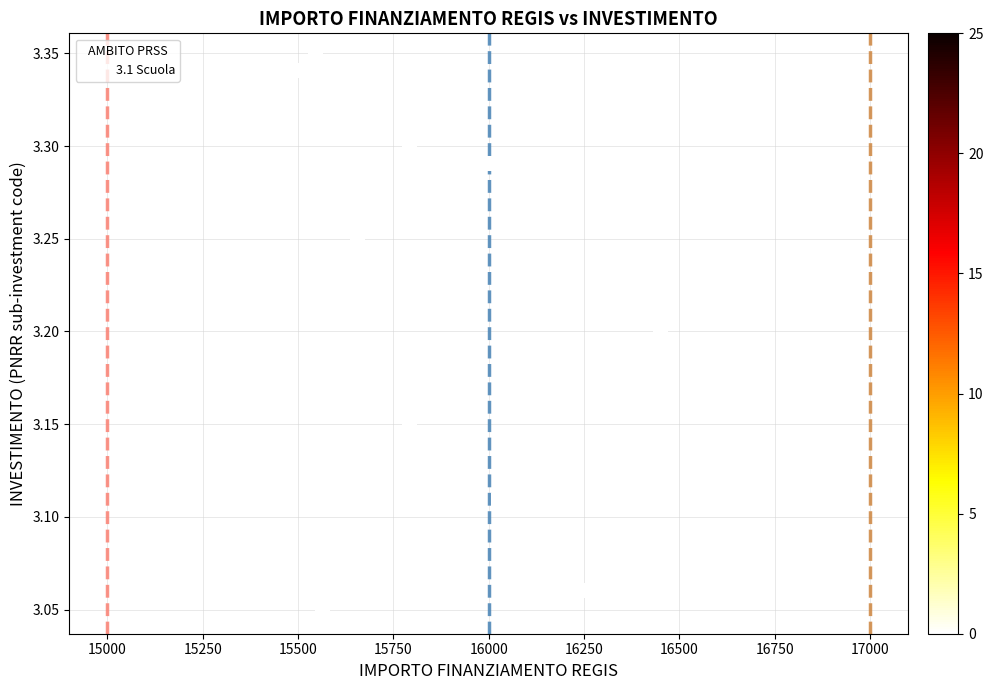

What is the range of X values (max minus min)?

949.3